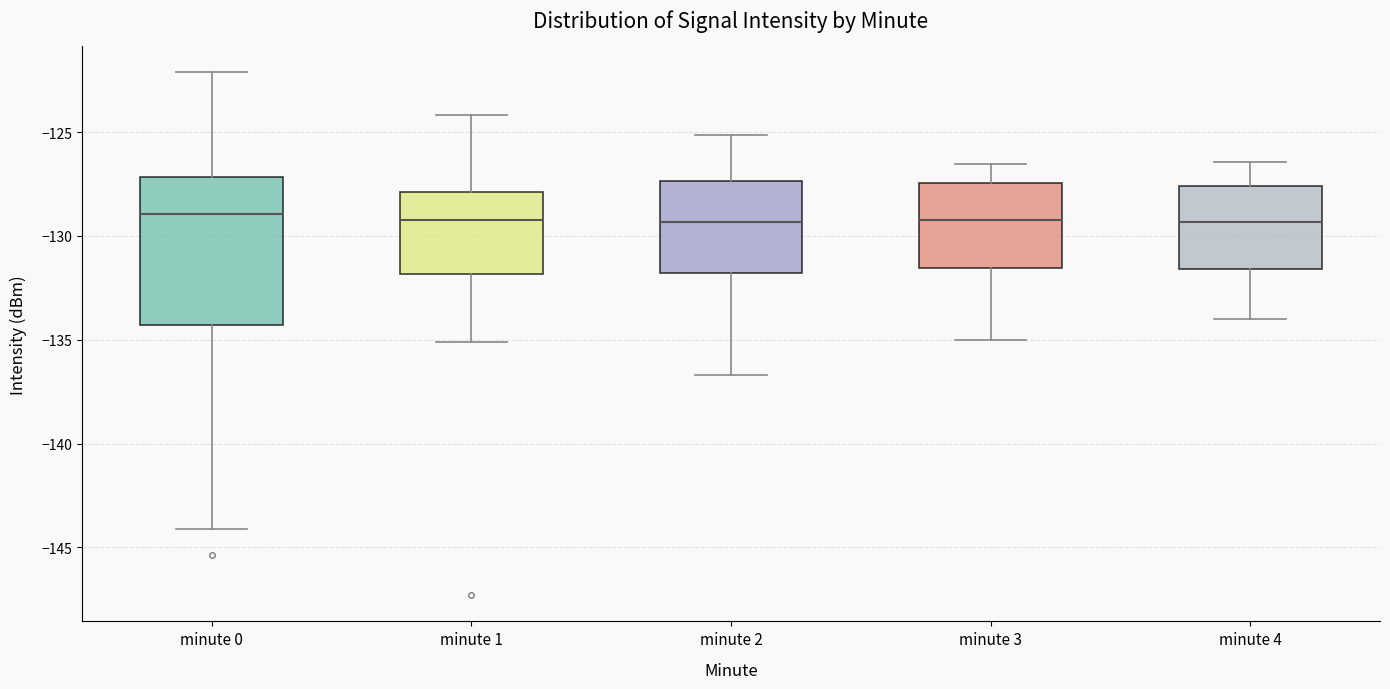

Reading left to right, transcribe this box plot: for each box, give where its median line is, the range the box spans, and where its two whiskers end, as read against the y-axis. The values are not printed on the chart, so give them approximately, as read against the axis.

minute 0: median -129.0, box -134.5 to -127.0, whiskers -144.0 to -122.0
minute 1: median -129.0, box -132.0 to -128.0, whiskers -135.0 to -124.0
minute 2: median -129.5, box -132.0 to -127.5, whiskers -136.5 to -125.0
minute 3: median -129.0, box -131.5 to -127.5, whiskers -135.0 to -126.5
minute 4: median -129.5, box -131.5 to -127.5, whiskers -134.0 to -126.5